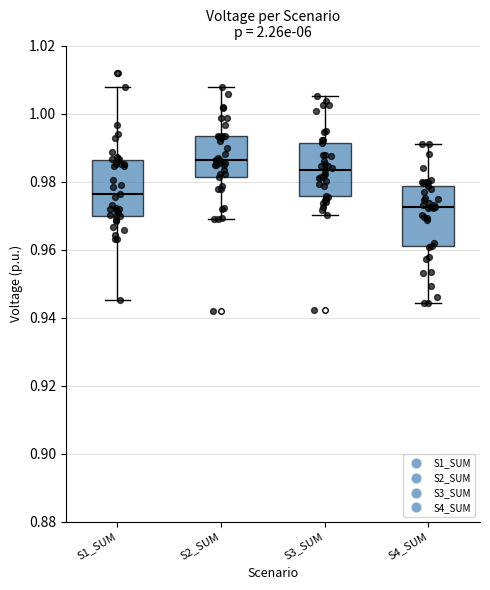

Which box's median line is the highest?

S2_SUM